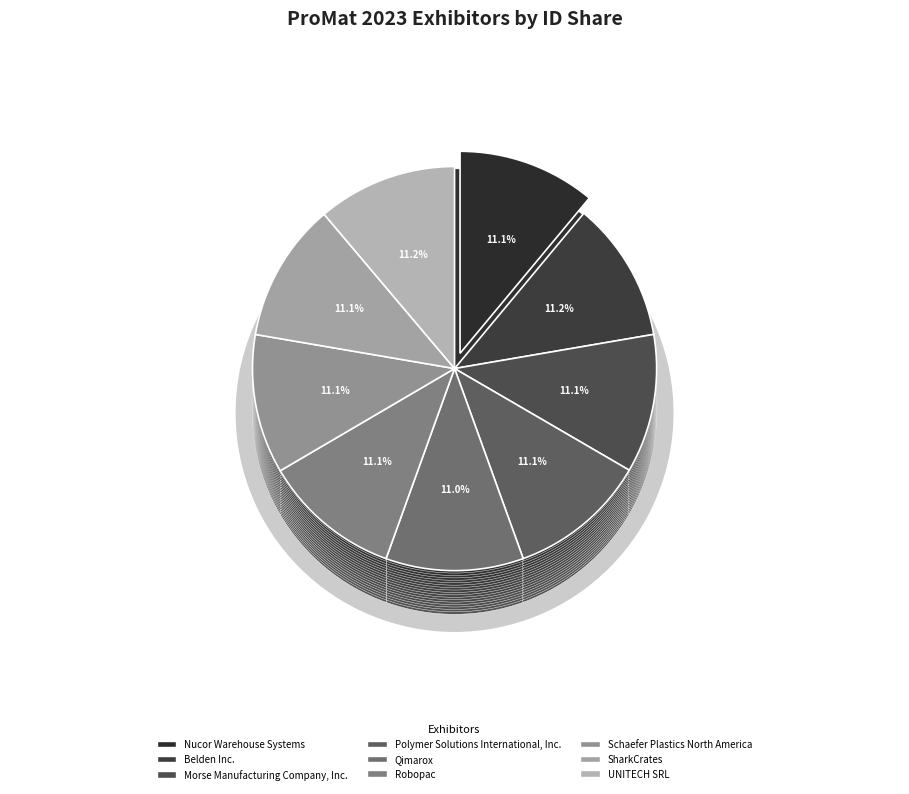

What is the largest slice in the pie chart?

Belden Inc.